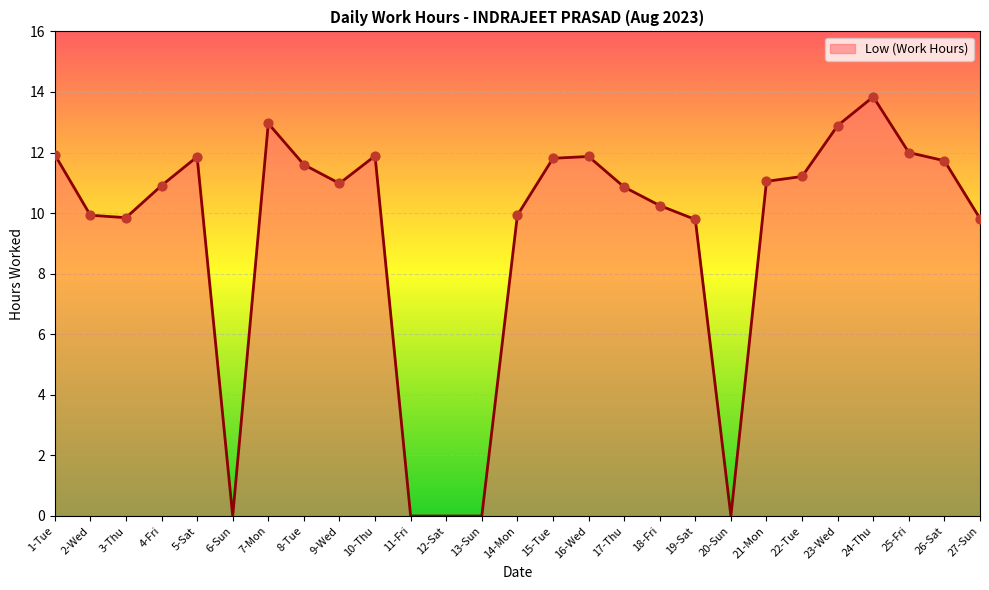

Between 11-Fri and 26-Sat, which is larger?

26-Sat